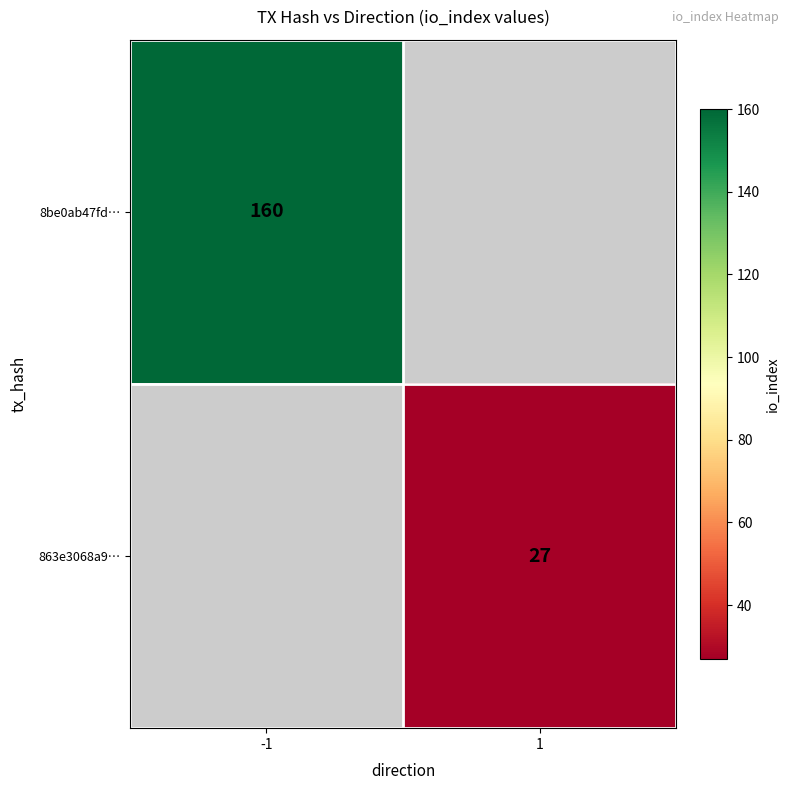

Which category has the highest value across all series?

-1